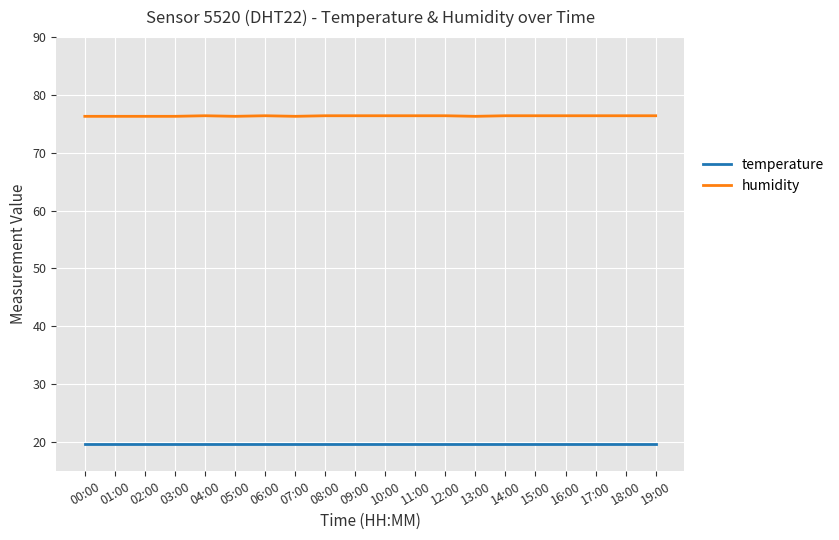

At 15:00, list the series in order from smallest to largest.

temperature, humidity